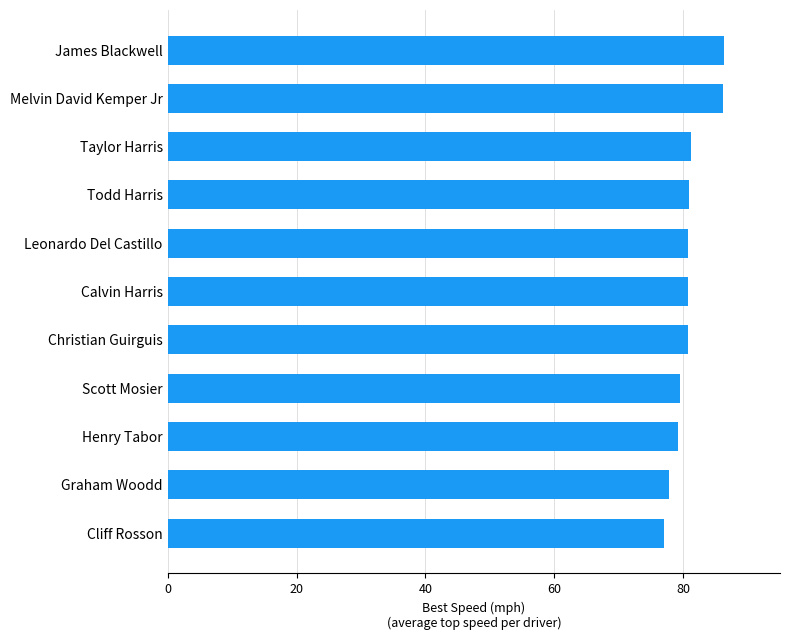

True or false: the data shows 35.2 at Leonardo Del Castillo.

False